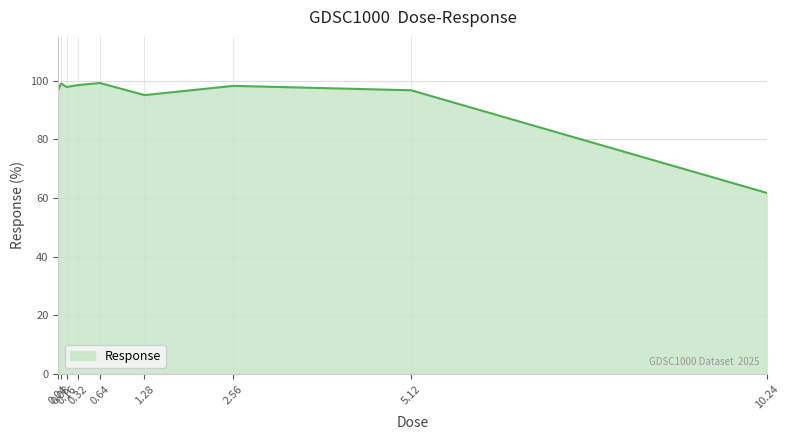

Between 5.12 and 0.08, which is larger?

0.08